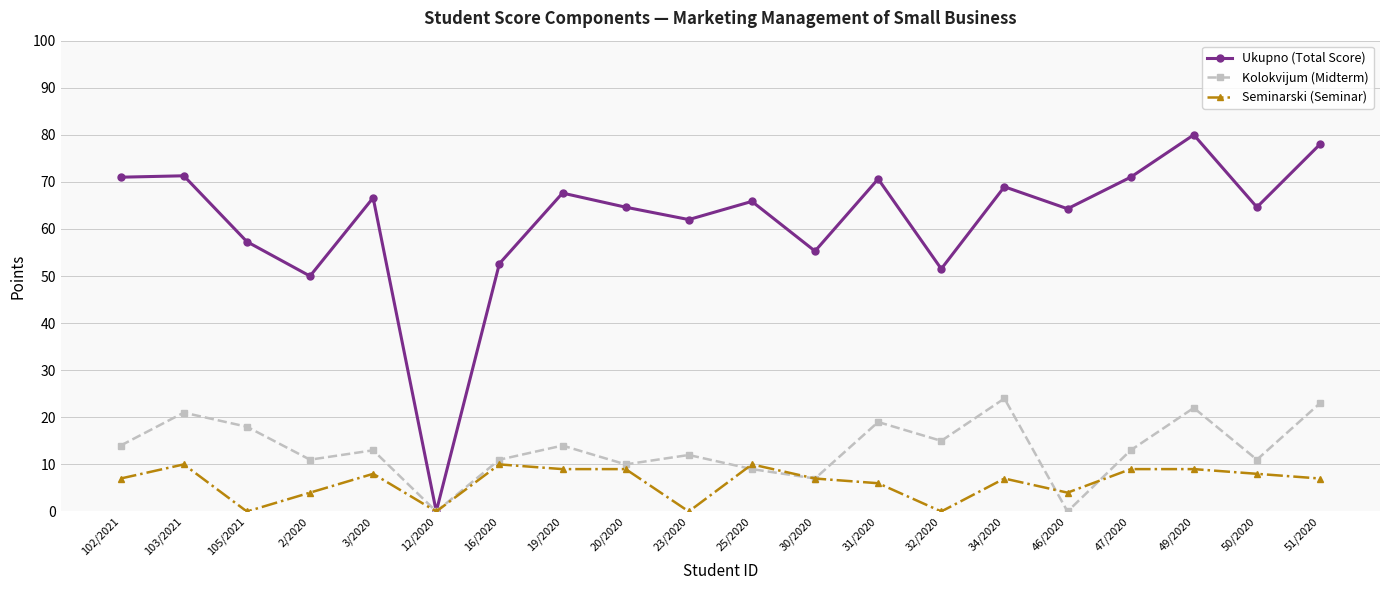

What is the difference between the highest and lowest values at 2/2020?

46.0